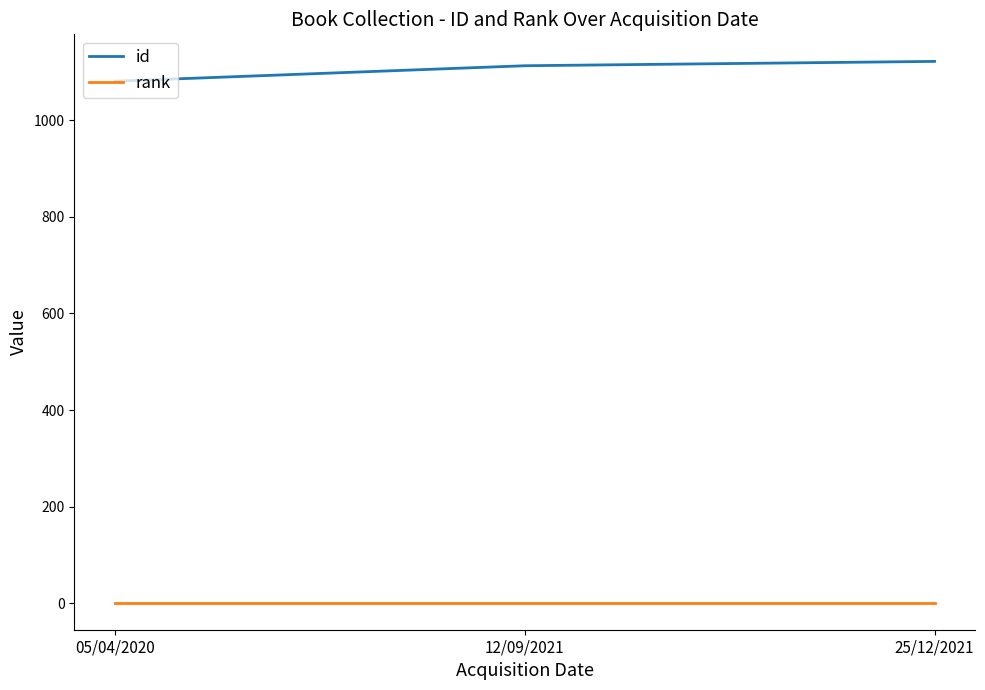

What is the smallest value displayed?

1